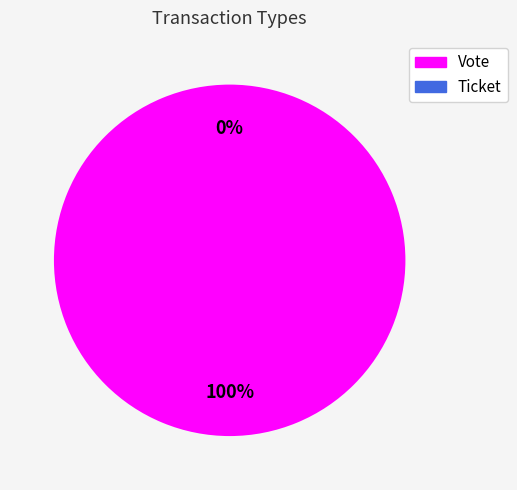

Which slice represents more than half of the pie?

Vote